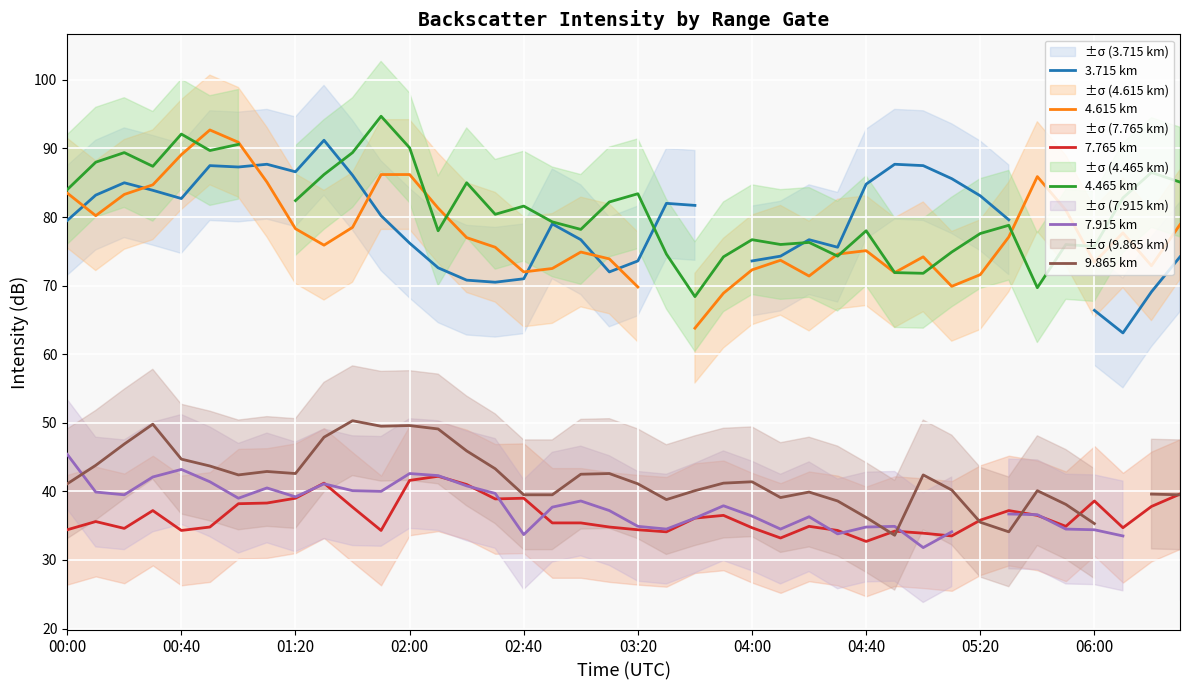

The value of 7.765 km at 01:20 is 39.0. True or false?

True